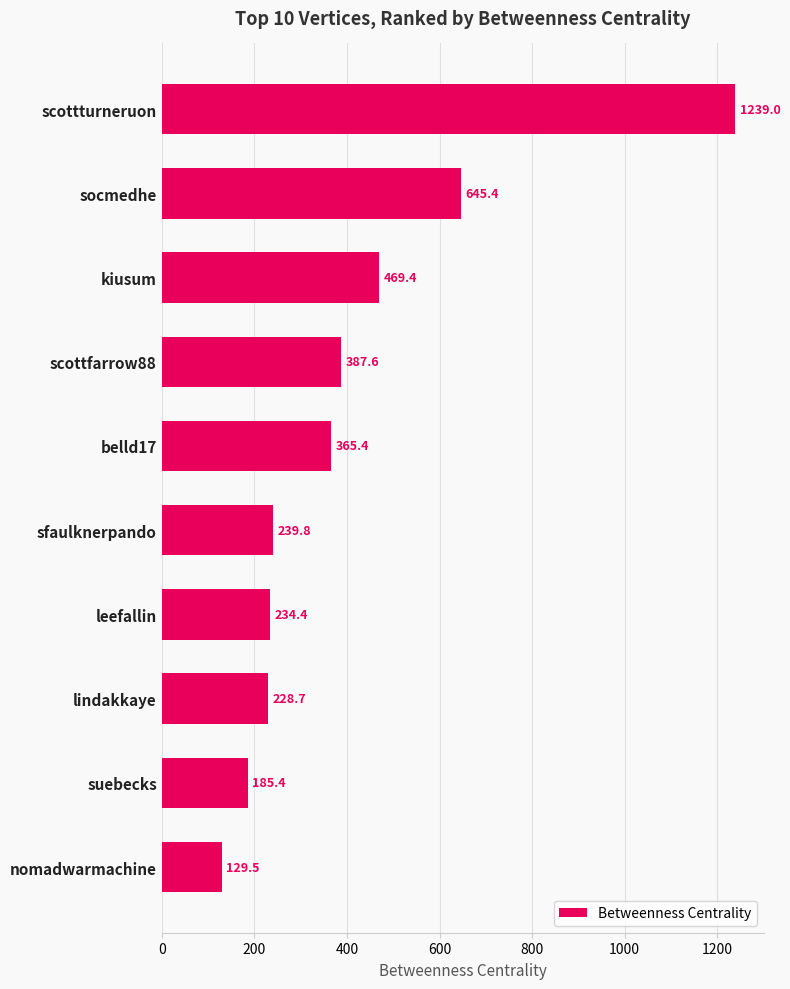

What is the difference between the maximum and minimum values?

1109.4